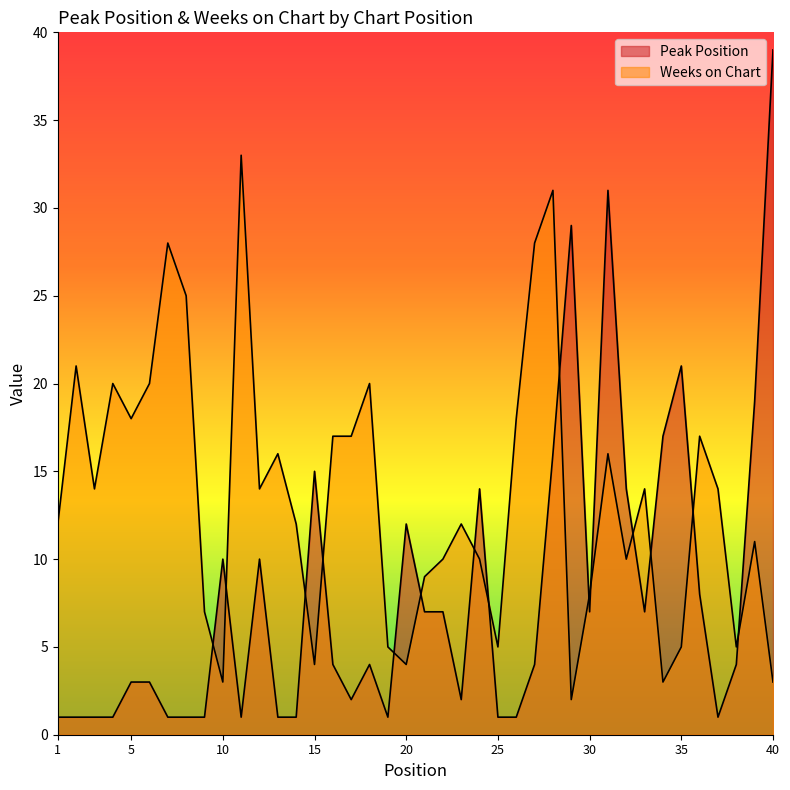

Is the value of Weeks on Chart at 36 greater than the value of Peak Position at 39?

No